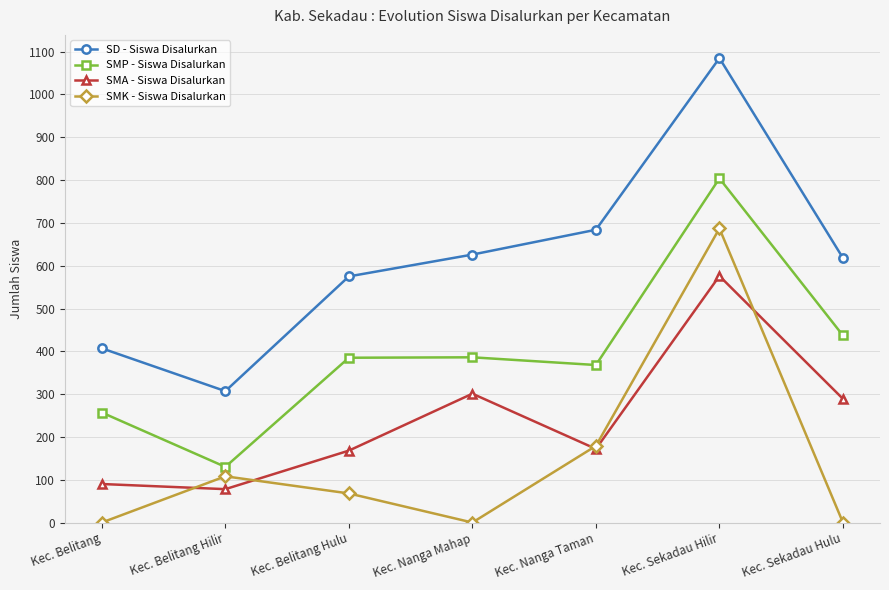

True or false: SMA - Siswa Disalurkan and SMK - Siswa Disalurkan cross at least once.

True